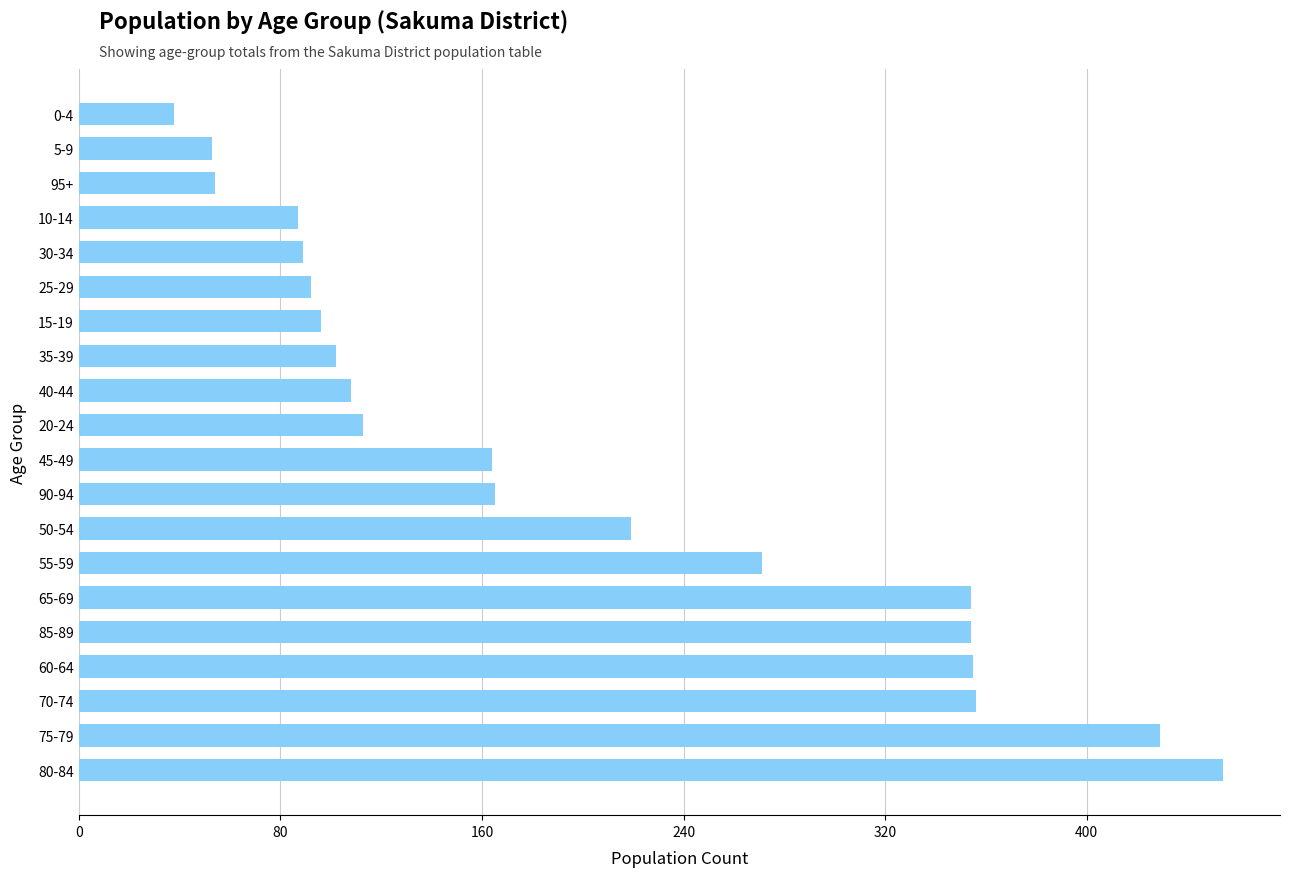

True or false: the data shows 114 at 70-74.

False